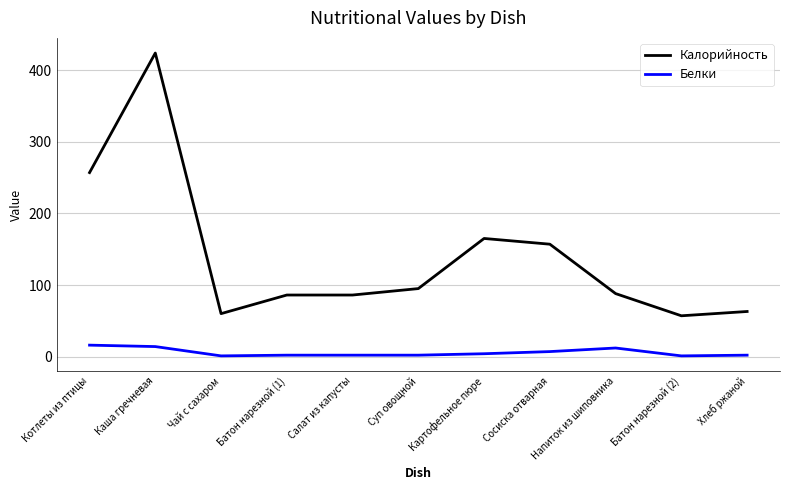

What is the difference between the maximum and minimum values in the Калорийность series?

367